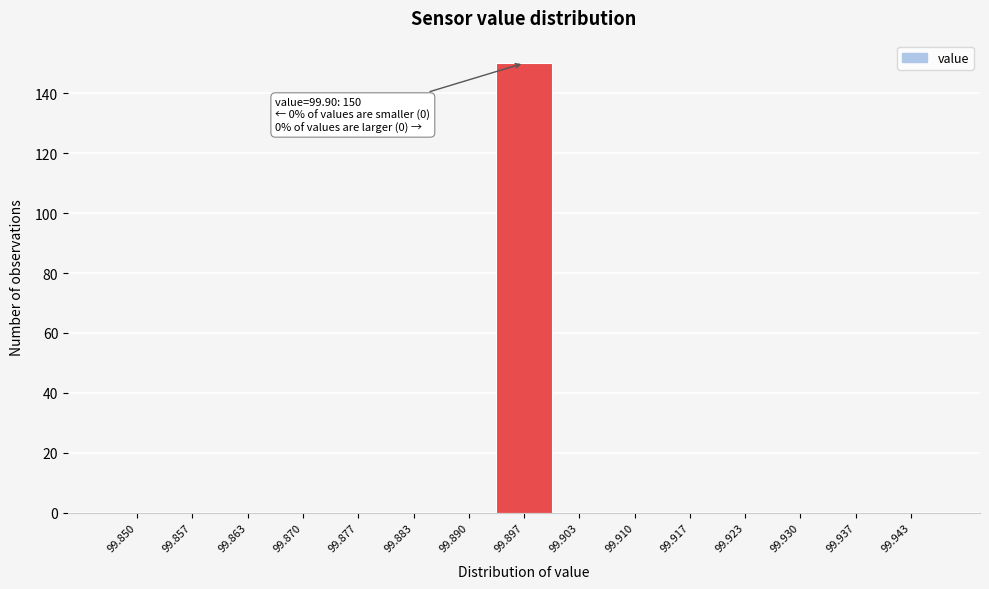

Reading left to right, extract all data points from this chart.

99.850=0	99.857=0	99.863=0	99.870=0	99.877=0	99.883=0	99.890=0	99.897=150	99.903=0	99.910=0	99.917=0	99.923=0	99.930=0	99.937=0	99.943=0